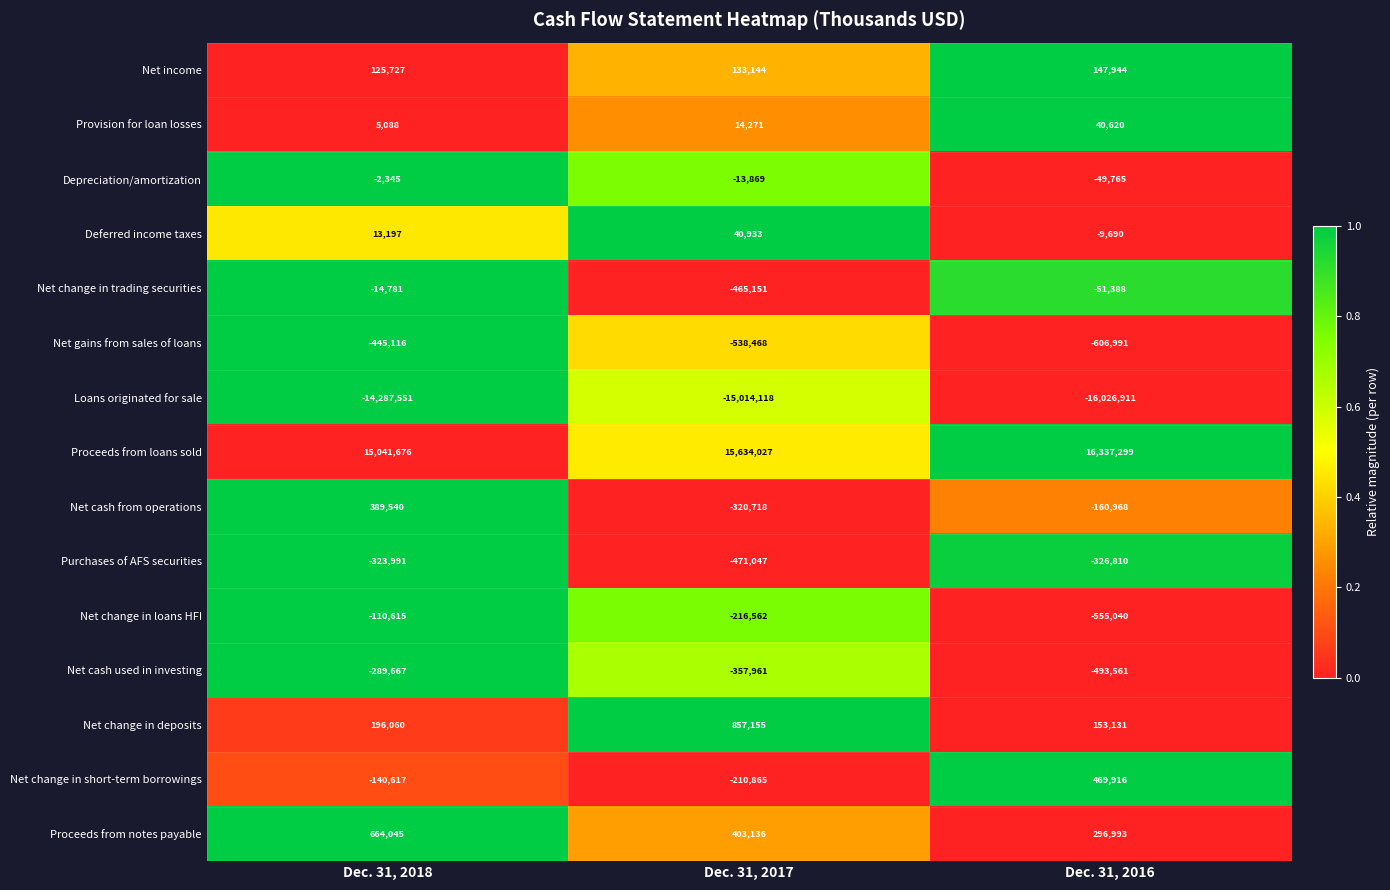

Which series has the largest total across all categories?

Proceeds from loans sold